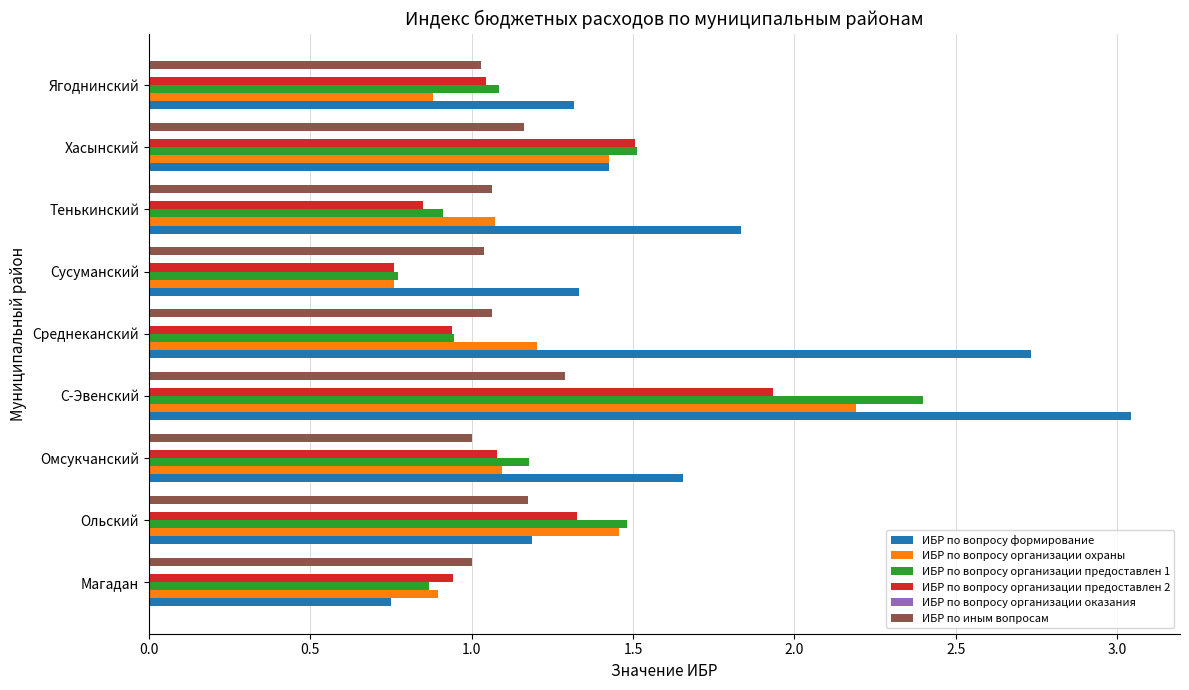

True or false: ИБР по вопросу организации охраны has a value of 0.9 at С-Эвенский.

False